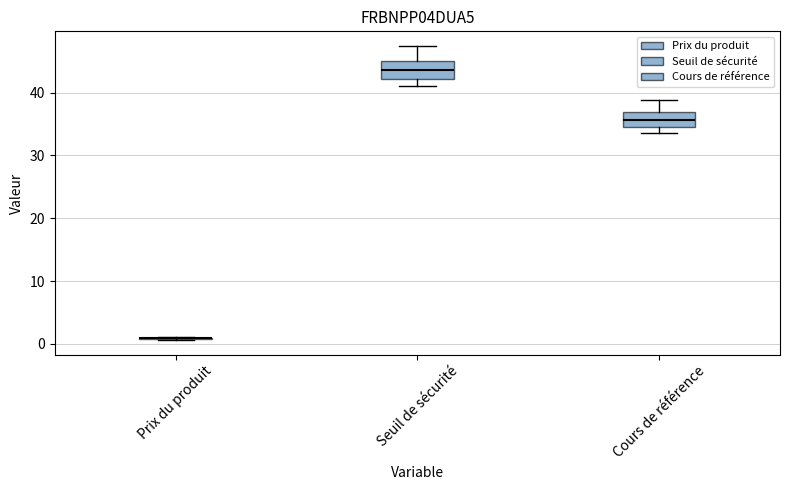

Reading left to right, read every box against the y-axis: the position of its median line, the range the box covers, and the ends of its whiskers. The values are not printed on the chart, so give them approximately, as read against the axis.

Prix du produit: box collapsed to a line at 1, whiskers 1 to 1
Seuil de sécurité: median 44, box 42 to 45, whiskers 41 to 47
Cours de référence: median 36, box 35 to 37, whiskers 34 to 39